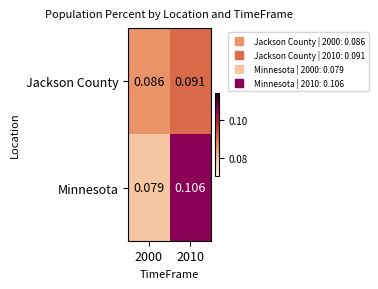

Rank the series at 2010 from highest to lowest value.

Minnesota, Jackson County